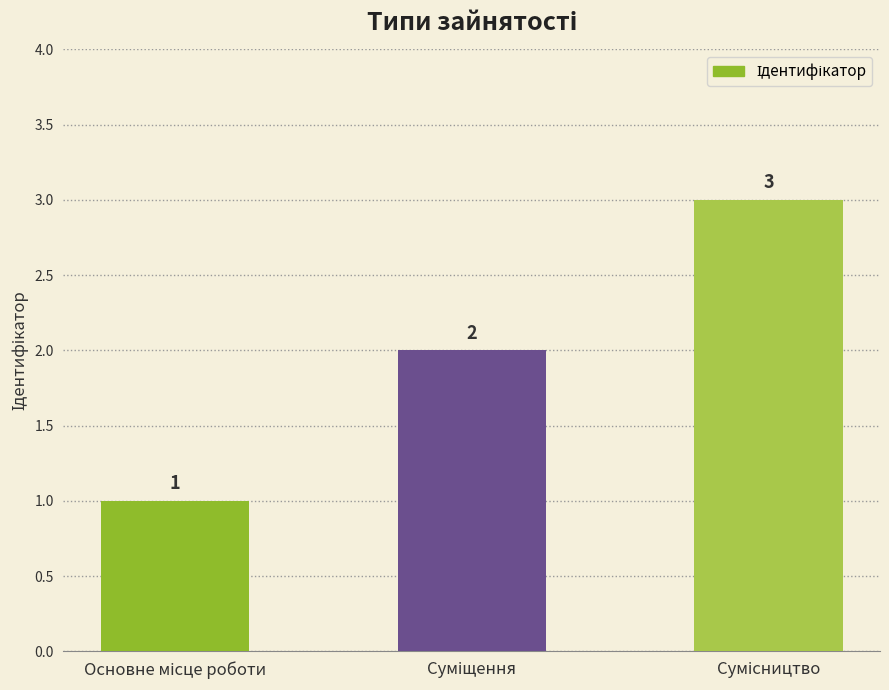

What is the sum of all values?

6